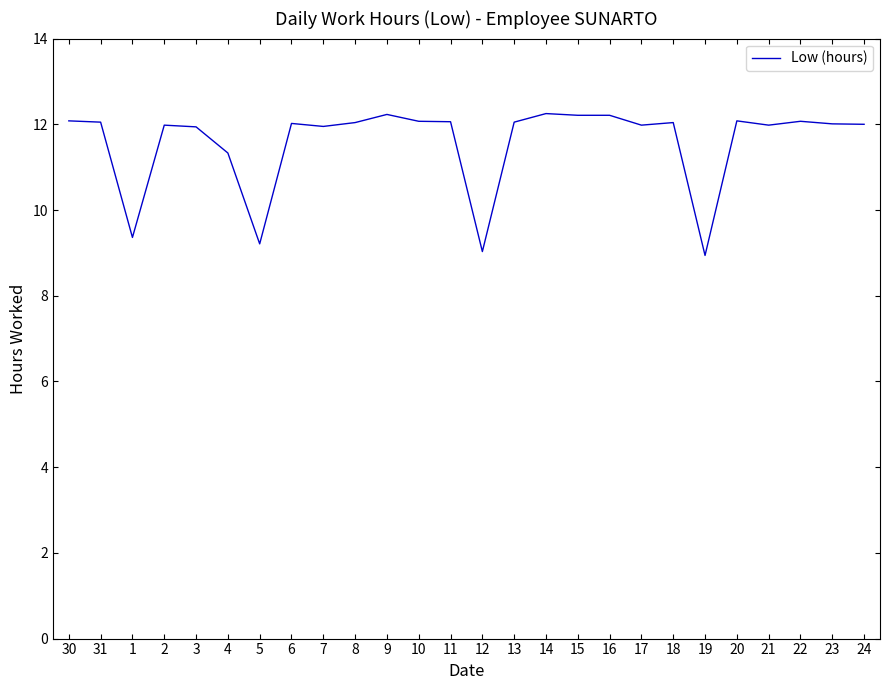

Approximately how many times larger is the value at 13 compared to 14?

1.0